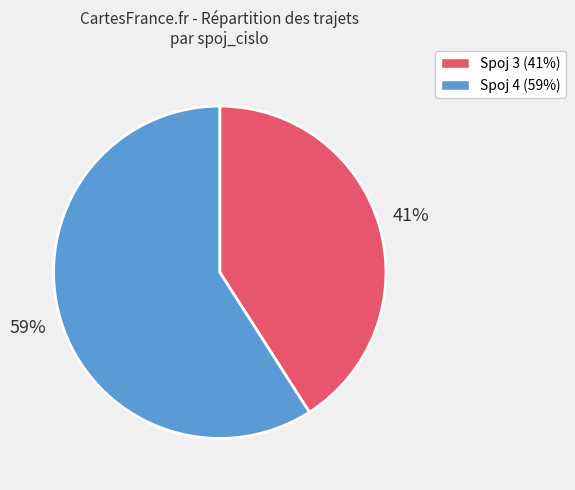

To the nearest percent, what is the average slice percentage?

50%